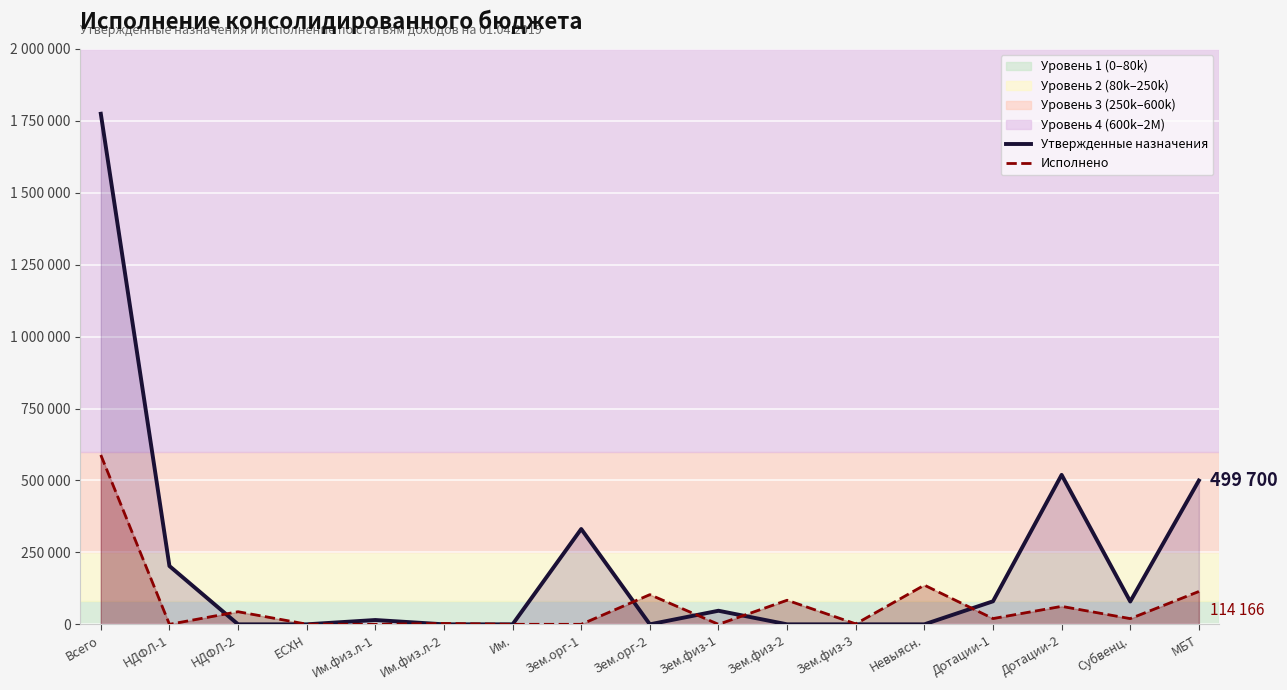

Count the number of data series in this chart.

2